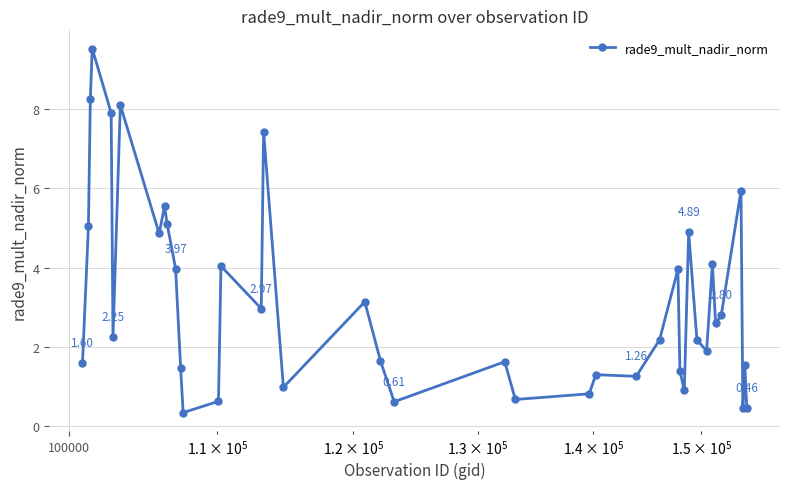

What is the average value?

3.2